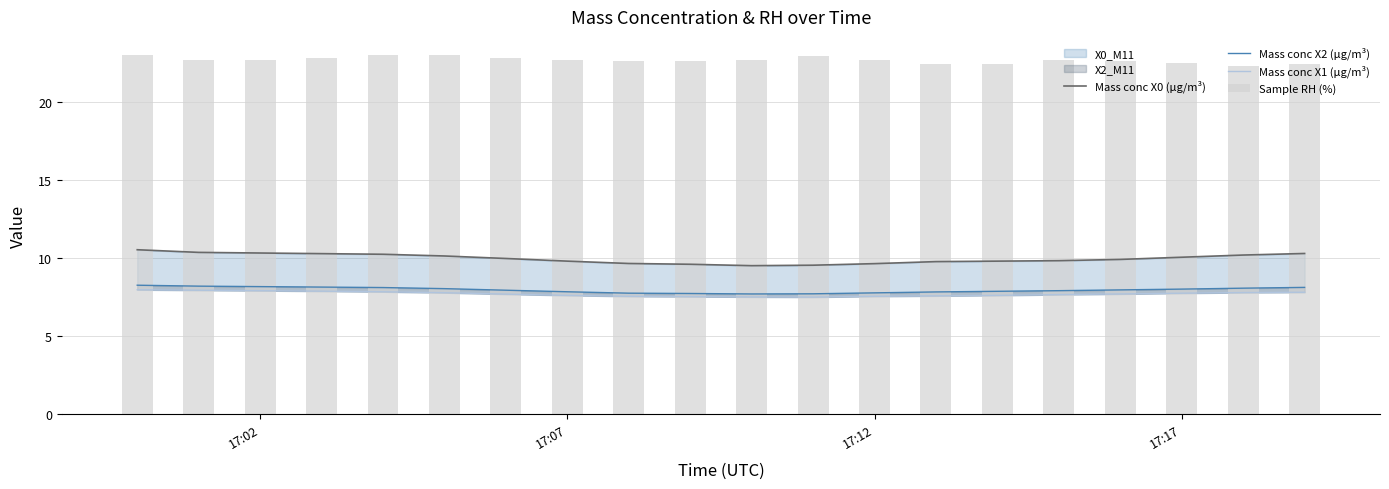

Reading right to left, list all the values displayed in this chart.

Mass conc X0 (μg/m³): 10.3	10.2	10.1	9.9	9.8	9.8	9.8	9.6	9.5	9.5	9.6	9.7	9.8	10.0	10.1	10.2	10.3	10.3	10.4	10.5
Mass conc X2 (μg/m³): 8.1	8.1	8.0	8.0	7.9	7.9	7.8	7.8	7.7	7.7	7.7	7.8	7.8	7.9	8.0	8.1	8.1	8.2	8.2	8.3
Mass conc X1 (μg/m³): 7.8	7.8	7.8	7.7	7.7	7.6	7.6	7.5	7.5	7.5	7.5	7.5	7.6	7.7	7.8	7.8	7.9	7.9	7.9	8.0
Sample RH (%): 22.4	22.3	22.5	22.6	22.7	22.4	22.4	22.7	22.9	22.7	22.6	22.6	22.7	22.8	23.0	23.0	22.8	22.7	22.7	23.0